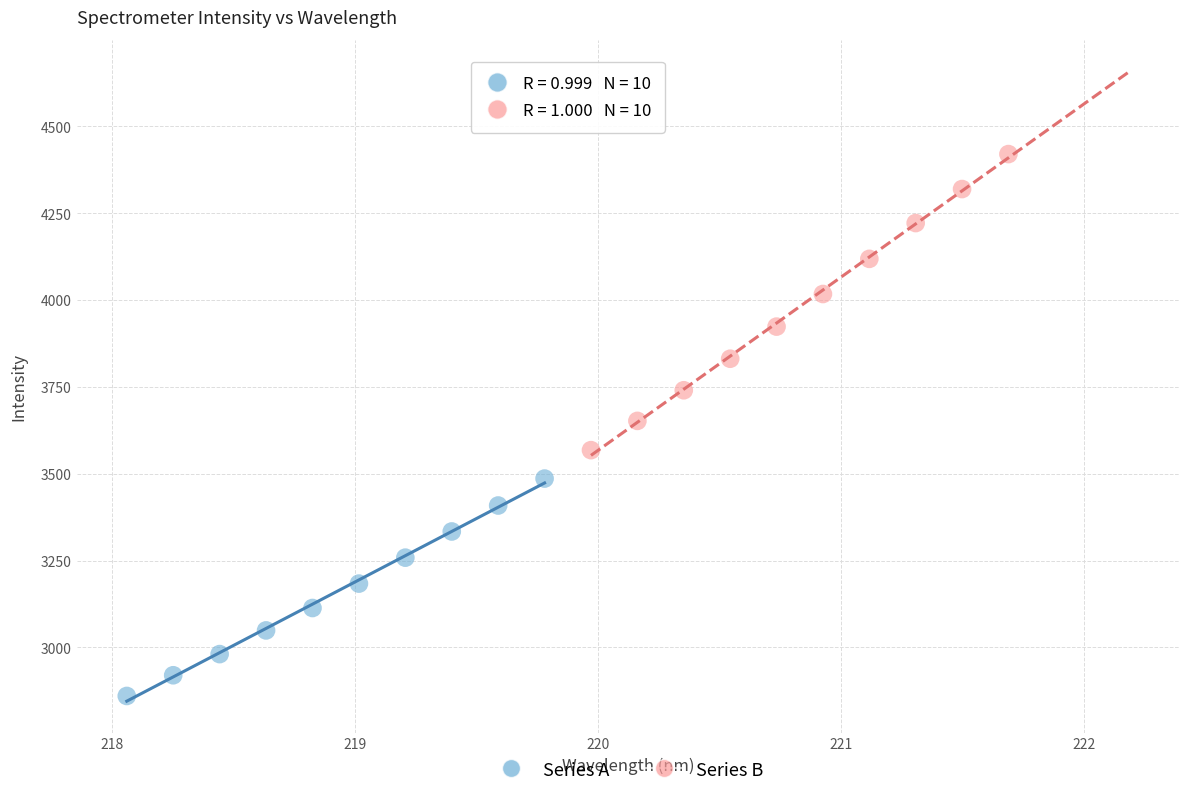

Which series reaches the maximum Y coordinate?

Series B